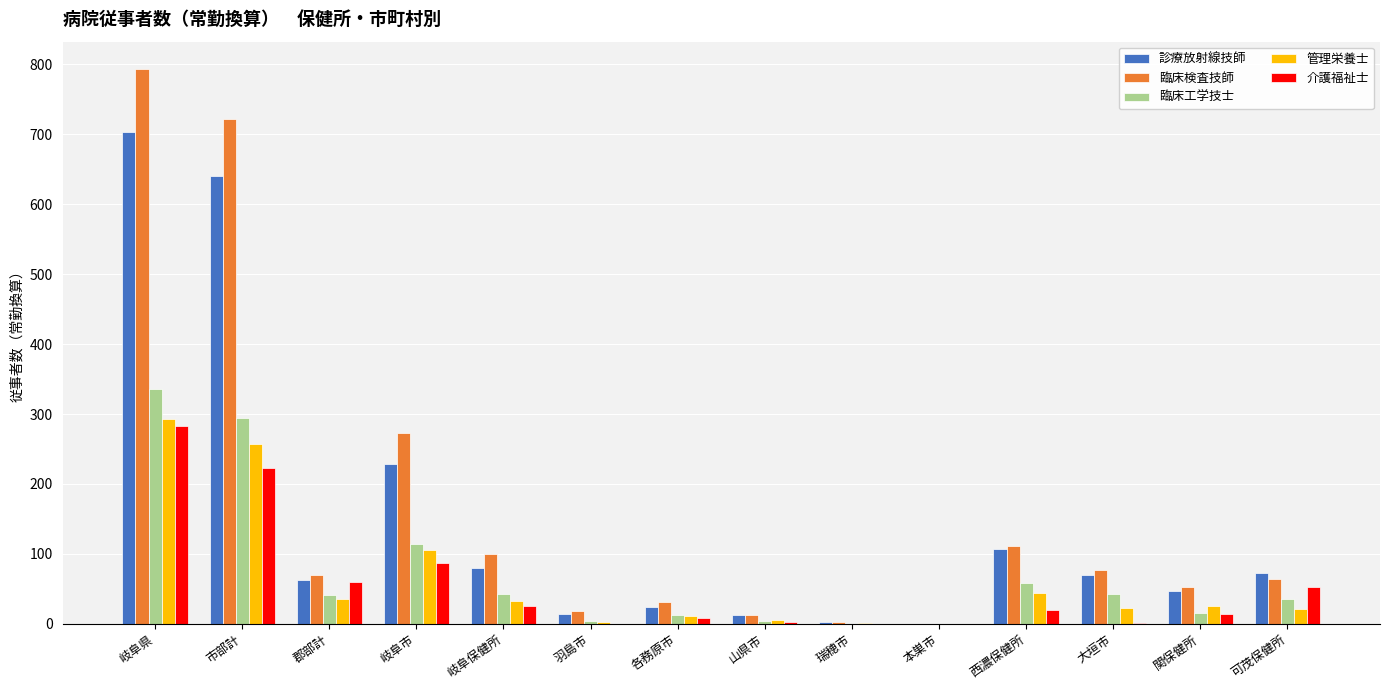

What value does the 臨床工学技士 series have at 可茂保健所?

34.8